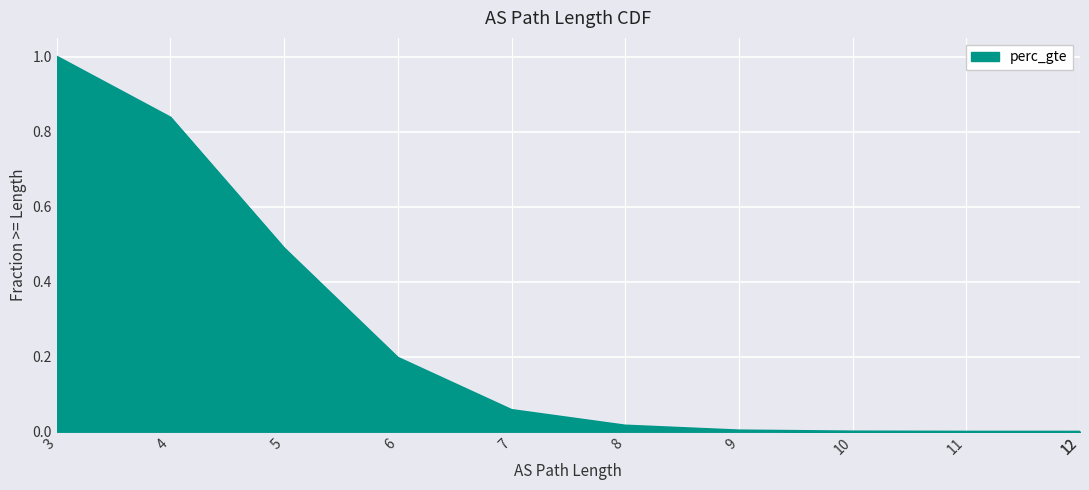

What is the difference between the maximum and minimum values?

1.0